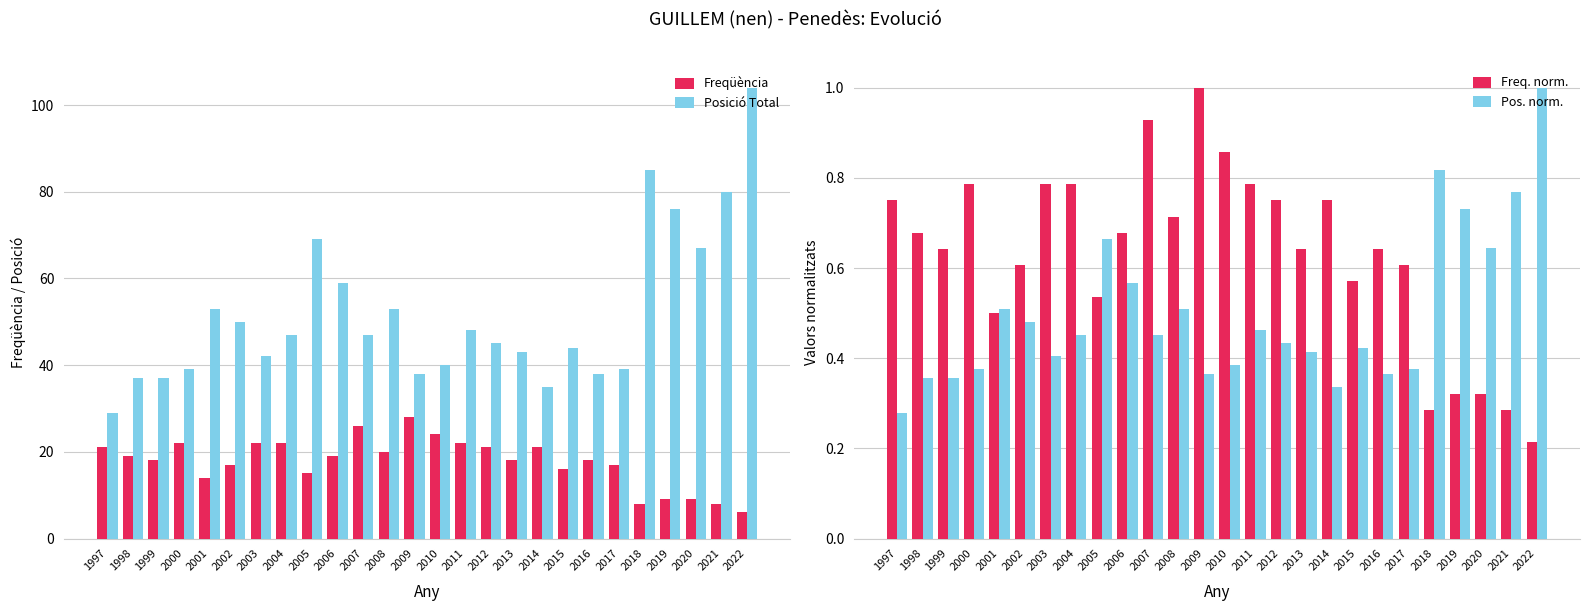

The Freqüència series shows 6 at 2022. True or false?

True